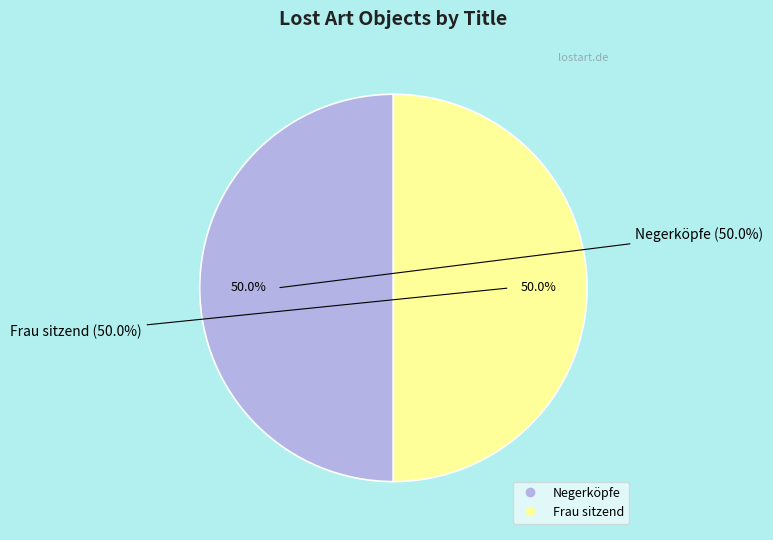

What percentage do Frau sitzend and Negerköpfe together represent?

100.0%